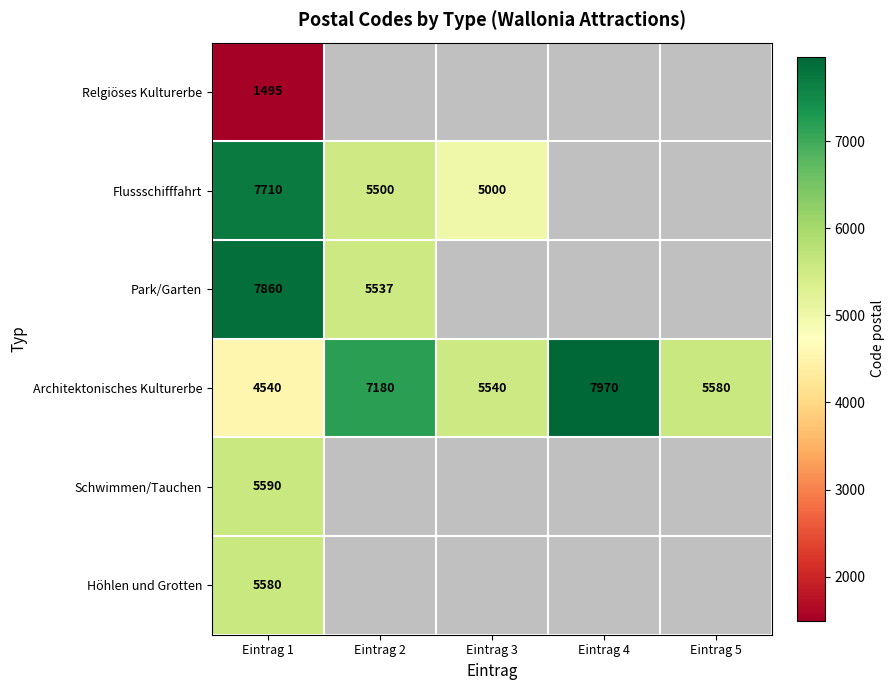

What is the greatest value displayed?

7970.0